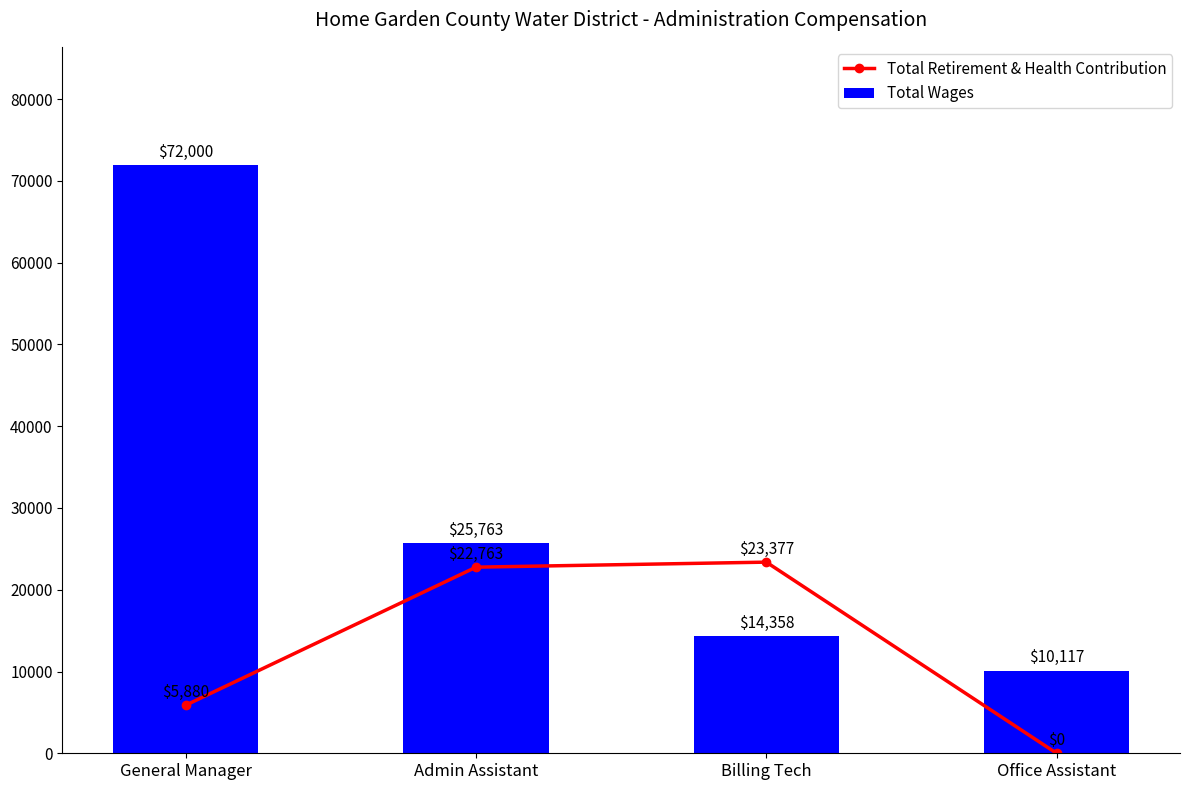

Which has a higher value, Office Assistant or General Manager?

General Manager